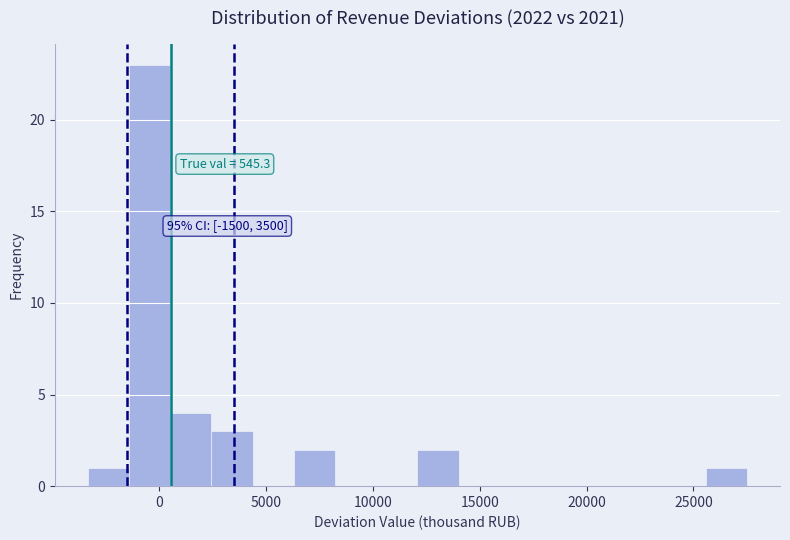

Around what value on the x-axis is the tallest bar? Give the approximate position of its centre, as read against the axis.

-500